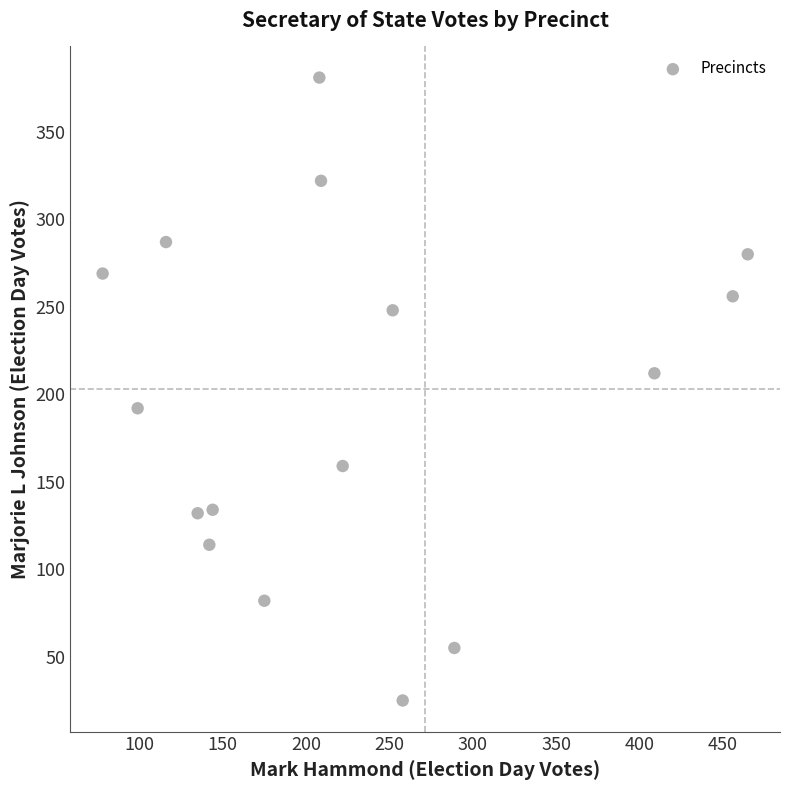

What is the range of Y values (max minus min)?

356